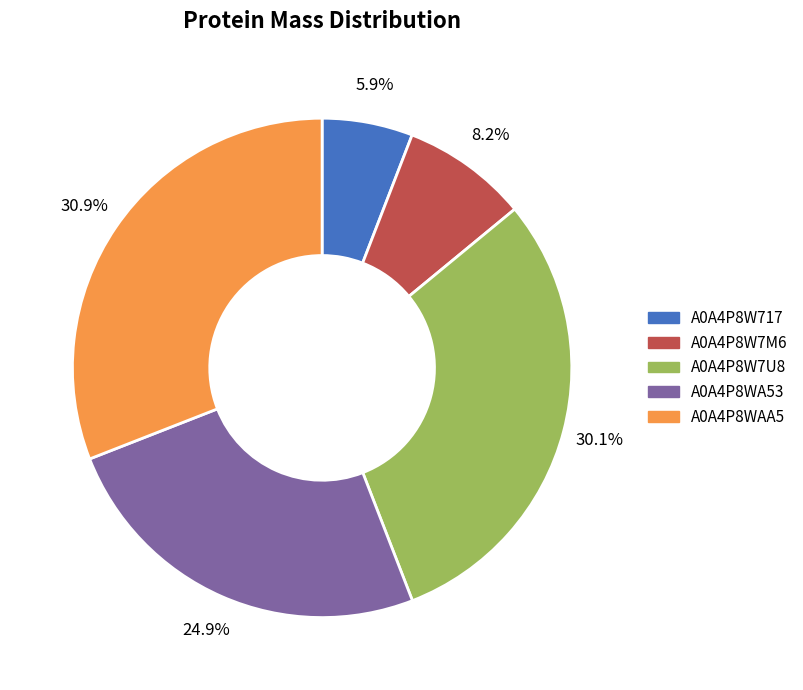

Which has a higher value, A0A4P8WA53 or A0A4P8W7U8?

A0A4P8W7U8